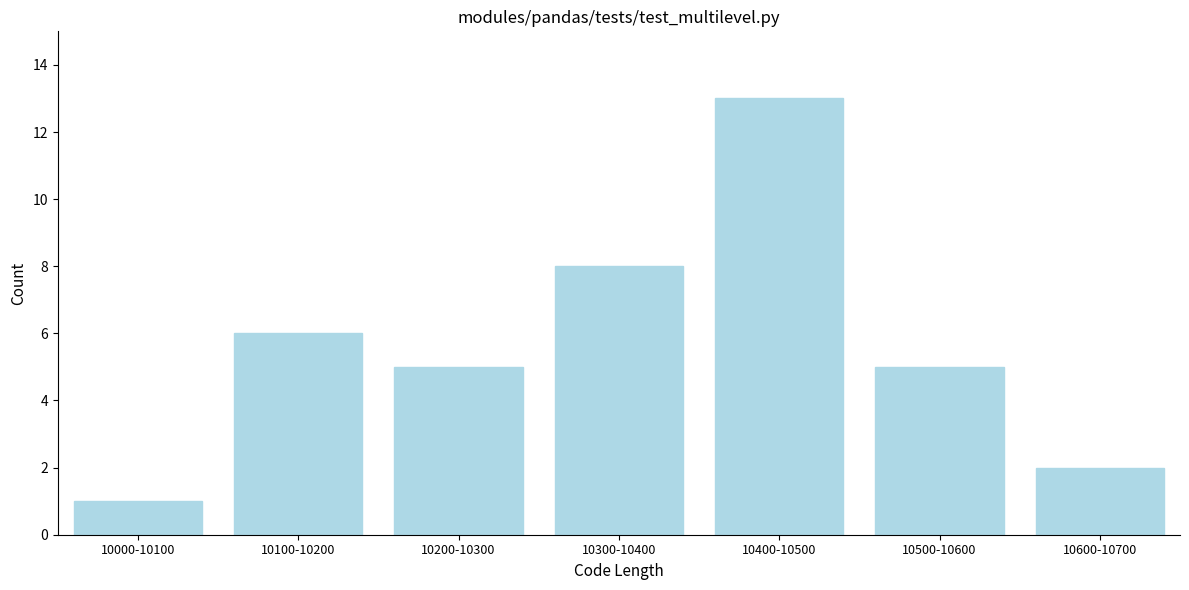

Reading left to right, transcribe all the data shown in this chart.

10000-10100=1	10100-10200=6	10200-10300=5	10300-10400=8	10400-10500=13	10500-10600=5	10600-10700=2